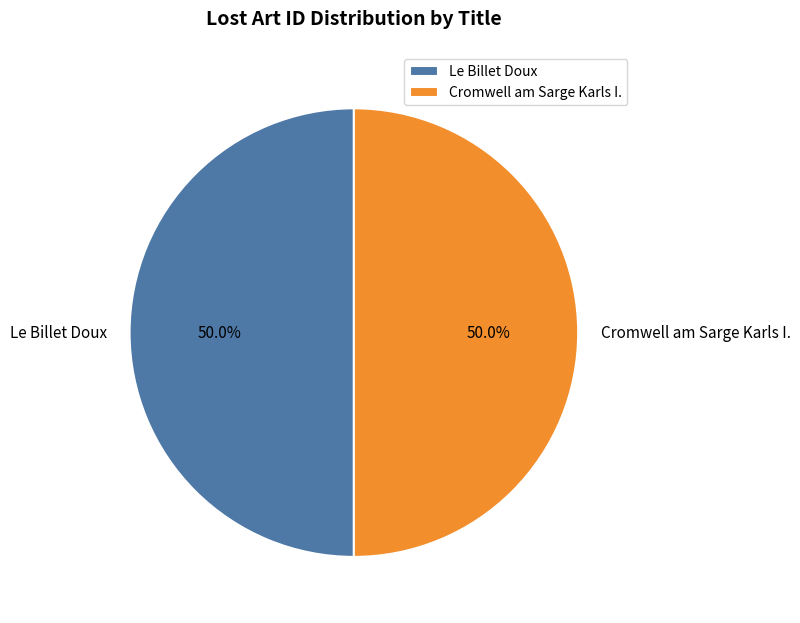

Is the sum of Cromwell am Sarge Karls I. and Le Billet Doux greater than half?

Yes